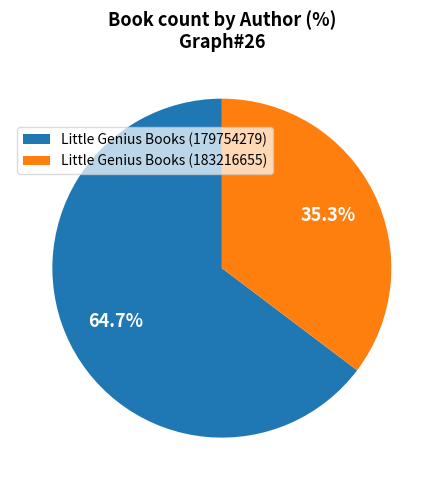

Between Little Genius Books (183216655) and Little Genius Books (179754279), which is larger?

Little Genius Books (179754279)